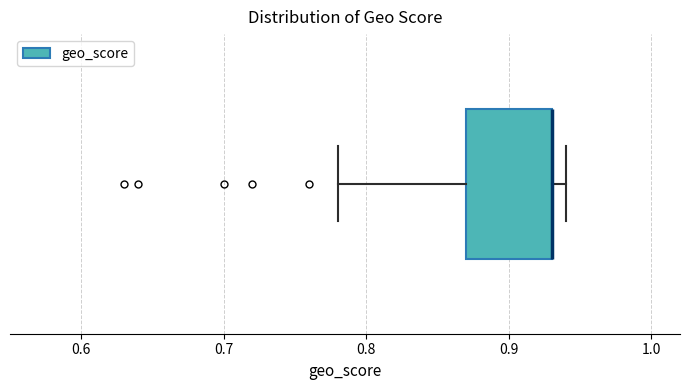

Transcribe this box plot: give where the median line is, the range the box spans, and where the two whiskers end, as read against the x-axis. The values are not printed on the chart, so give them approximately, as read against the axis.

median 0.93 (drawn on the box's right edge), box 0.87 to 0.93, whiskers 0.78 to 0.94